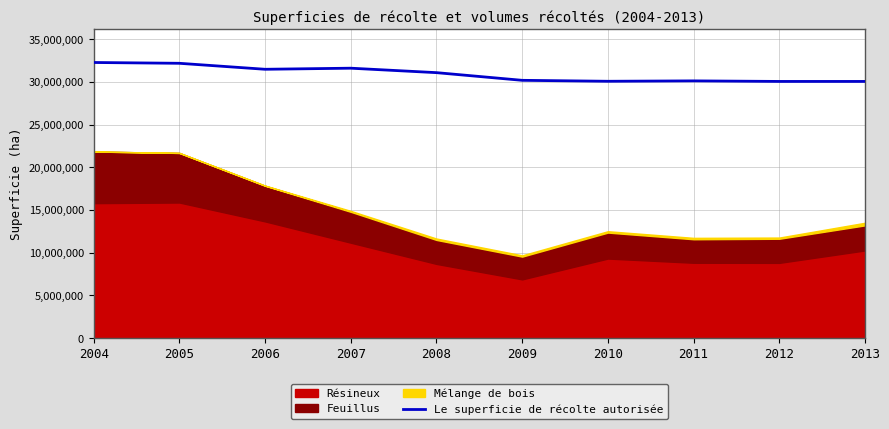

At which label is the value closest to 31159834?

2008